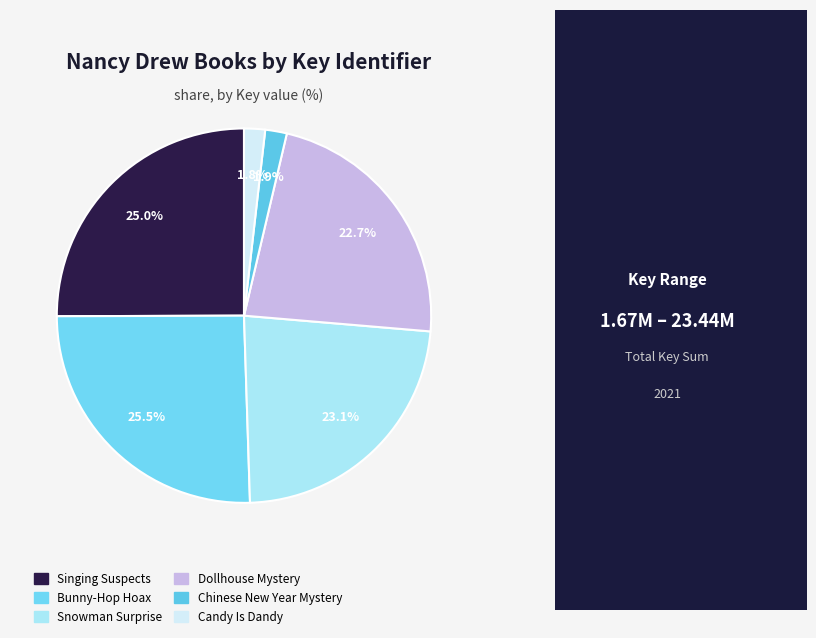

What is the largest slice in the pie chart?

Bunny-Hop Hoax